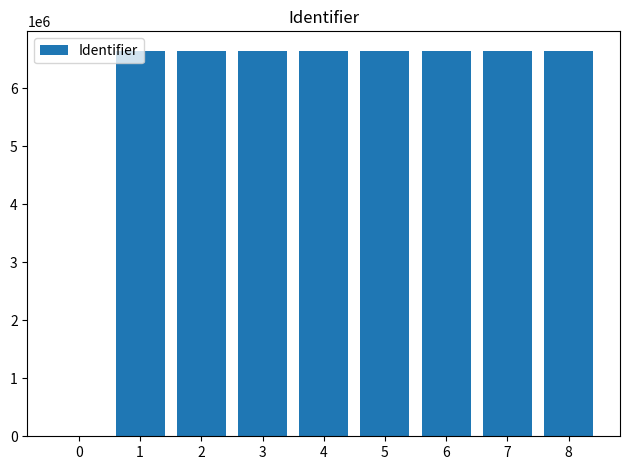

Where does the data first go above 6651566?

4